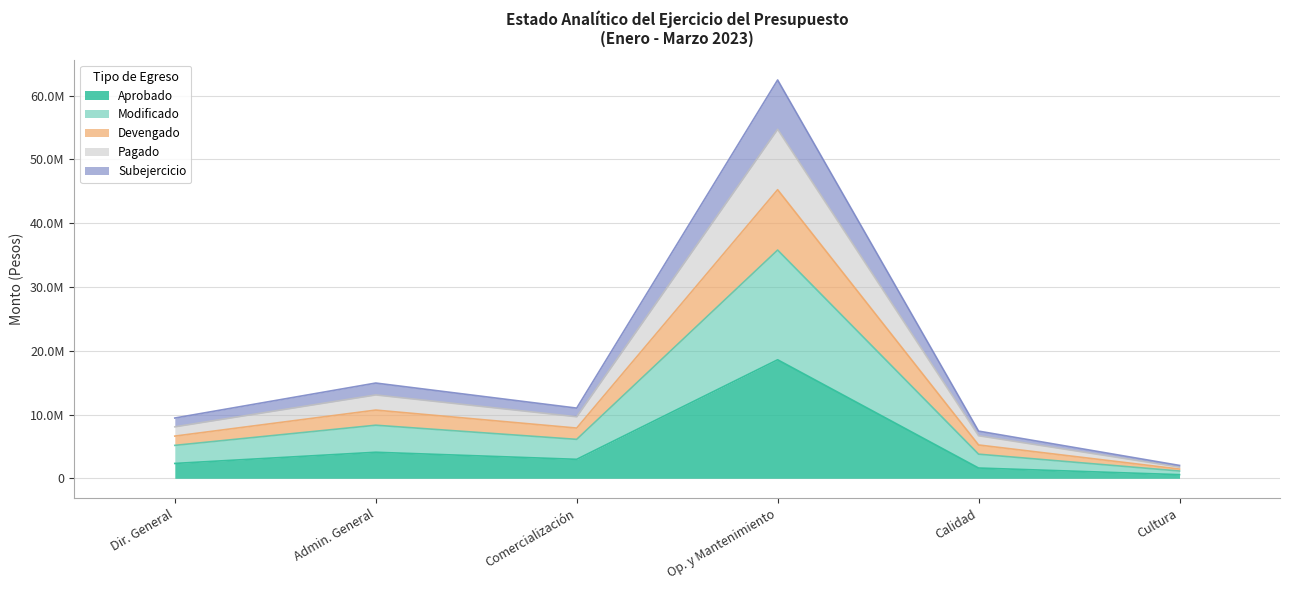

List the labels in order of Pagado value, smallest first.

Cultura, Calidad, Dir. General, Comercialización, Admin. General, Op. y Mantenimiento